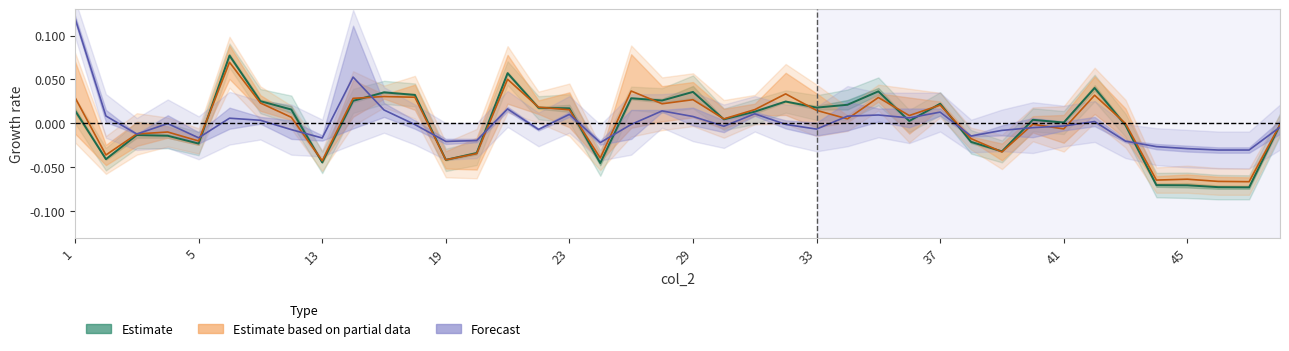

What is the maximum value shown in the chart?

0.1